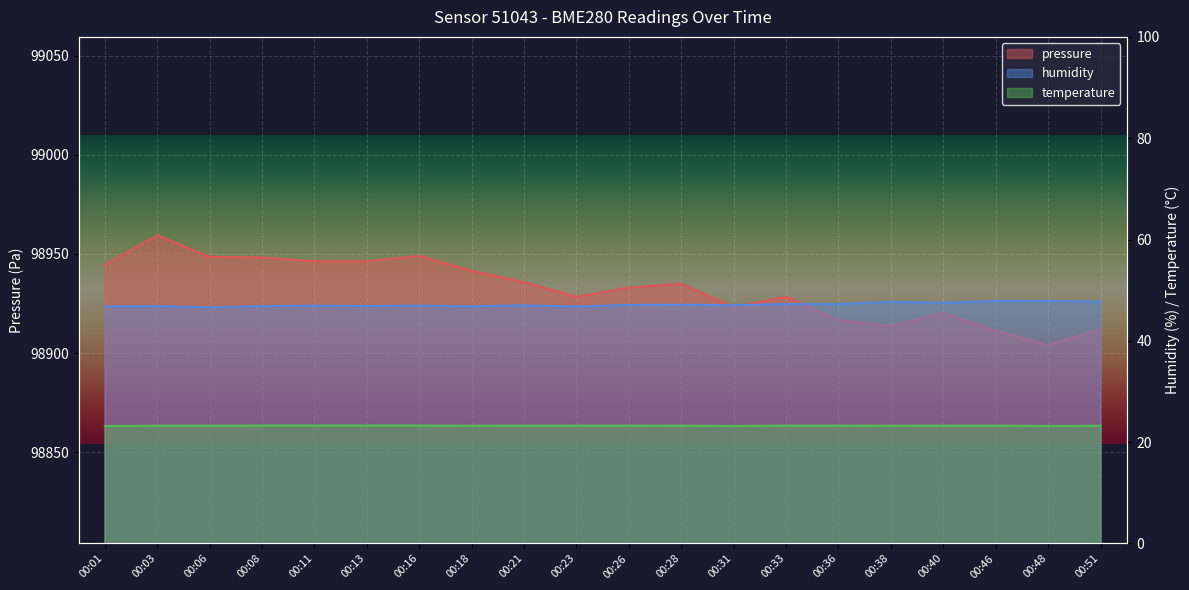

What are all the series names shown in the legend?

pressure, humidity, temperature